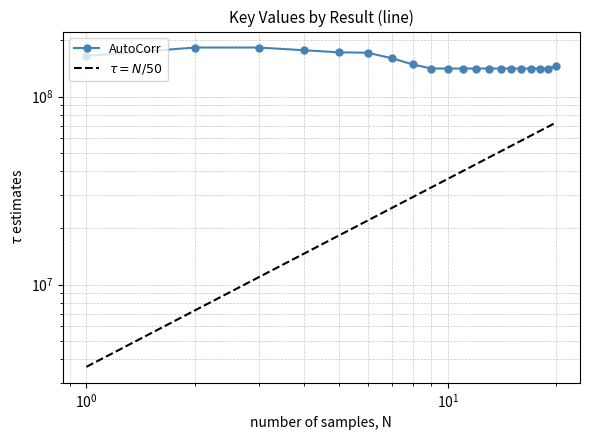

The value of $\tau = N/50$ at 9 is 8310594.2. True or false?

False